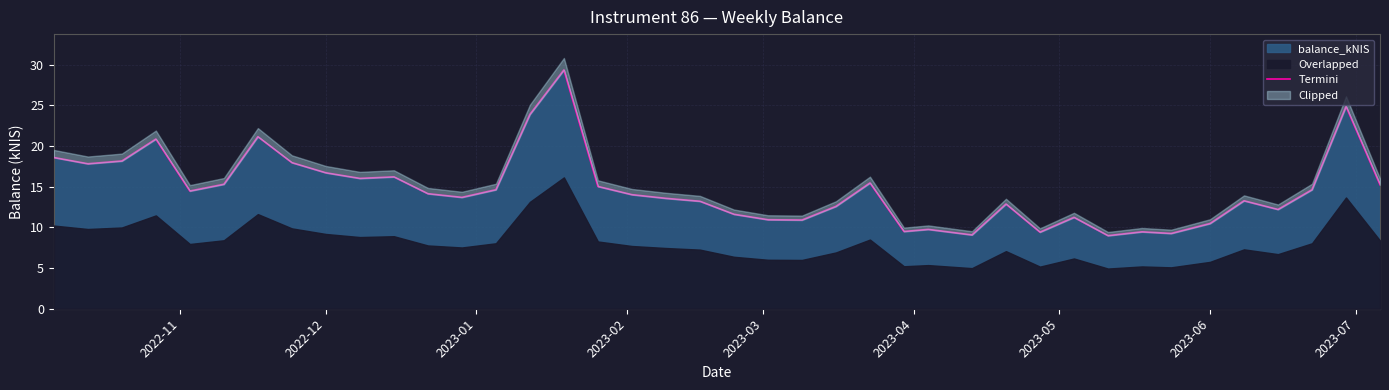

What is the minimum value for balance_kNIS?

9.0